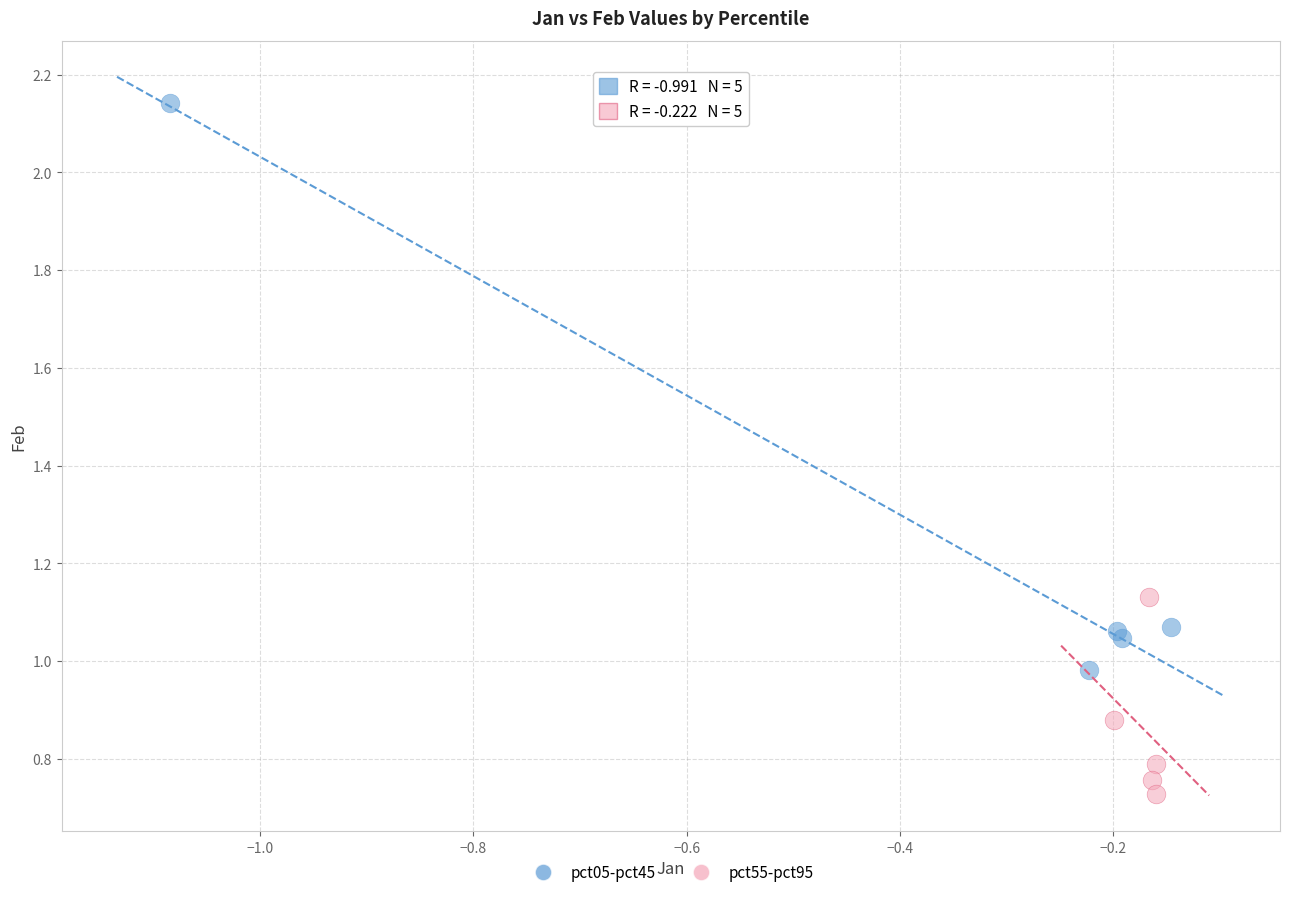

What are all the series names shown in the legend?

pct05-pct45, pct55-pct95